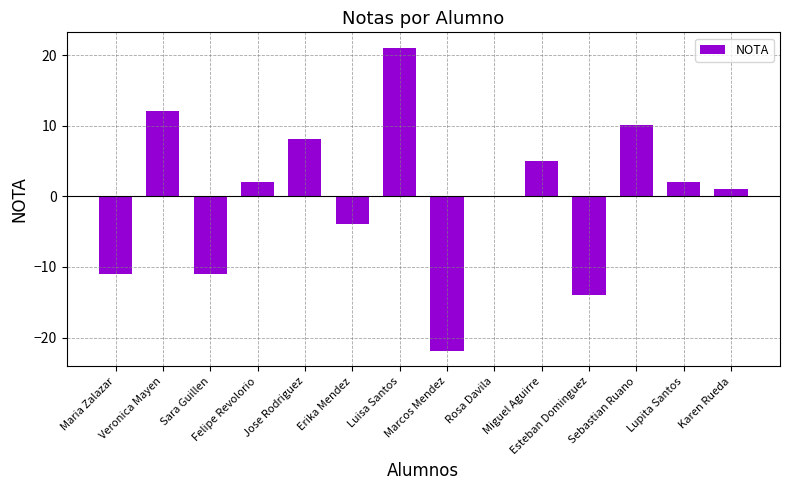

What is the difference between the values at Erika Mendez and Marcos Mendez?

18.0